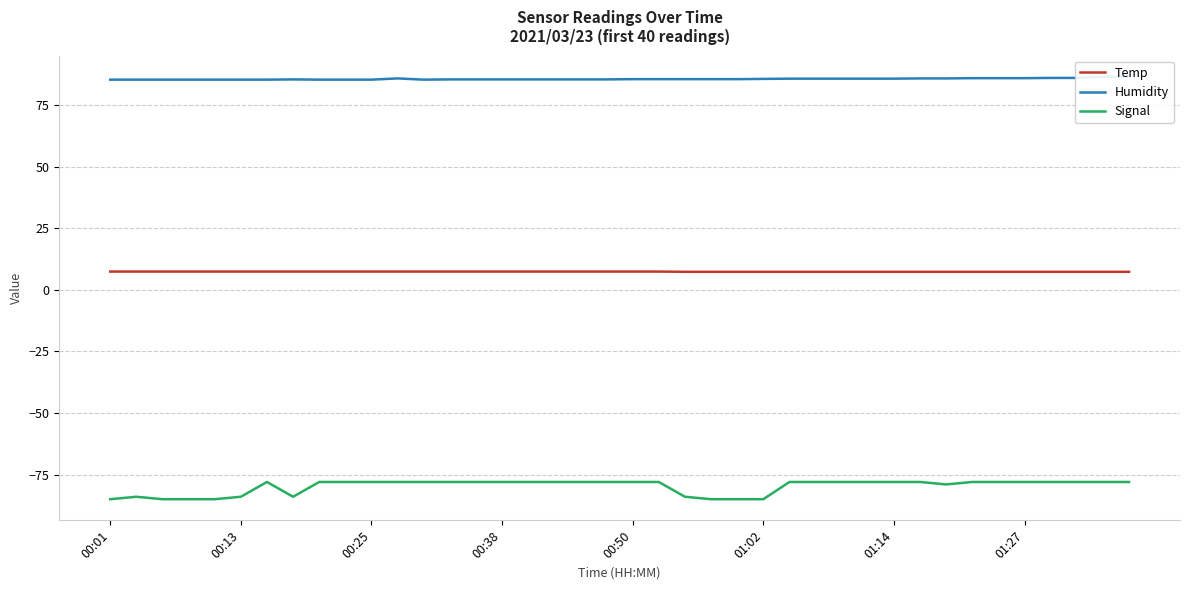

True or false: Temp has a value of 7.4 at 00:38.

True